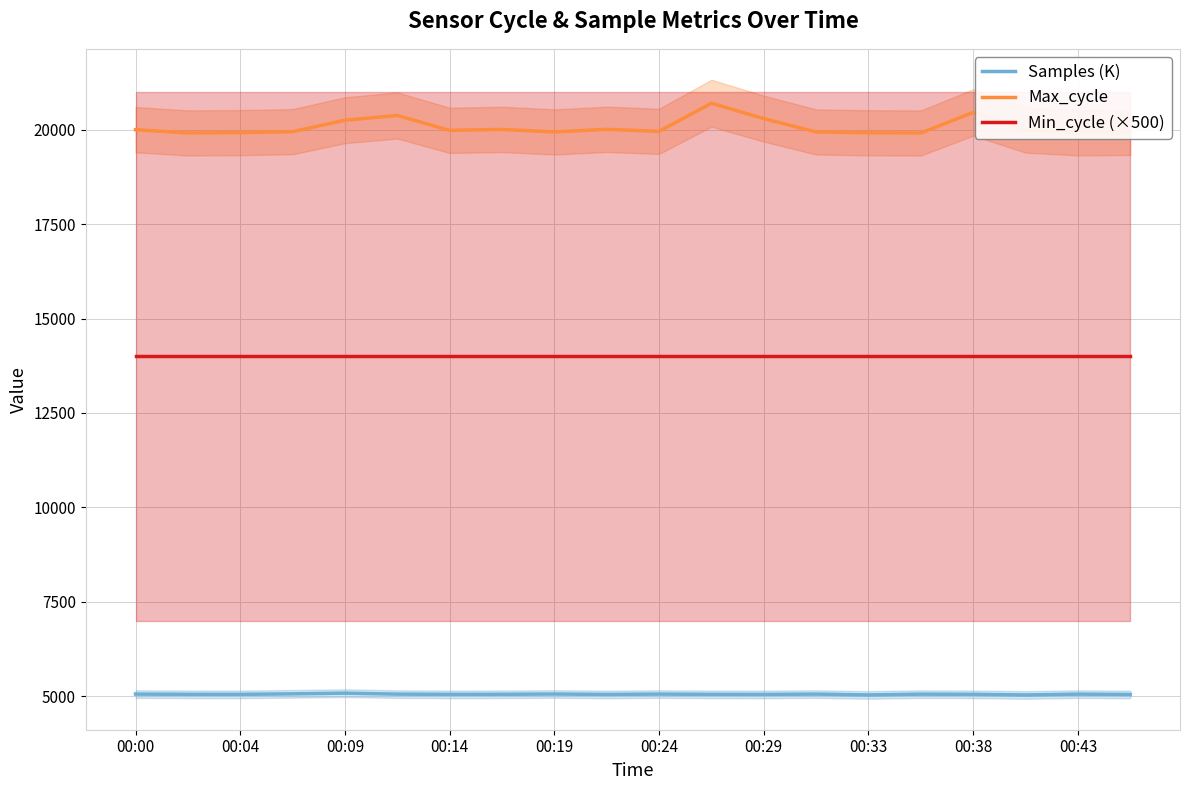

In Max_cycle, how many points are higher than both neighbors (excluding endpoints)?

5